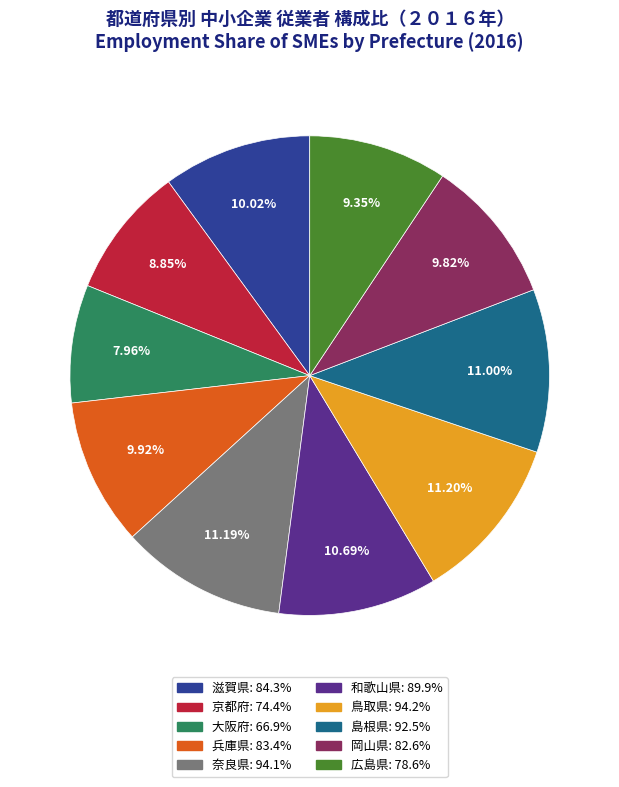

To the nearest percent, what is the average slice percentage?

10%